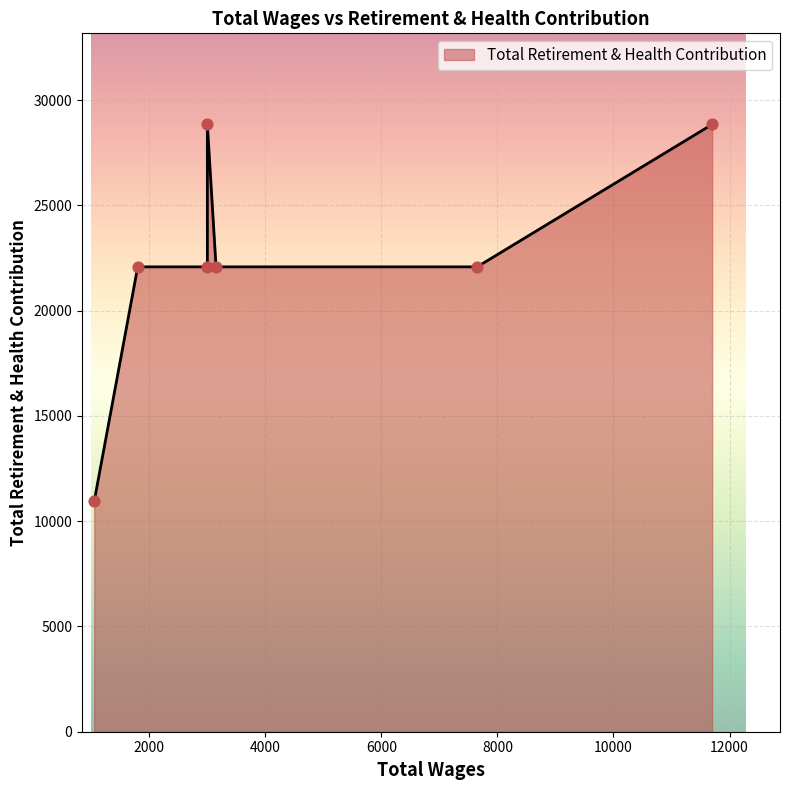

What is the change in value from 3000.0 to 1050.0?

-11135